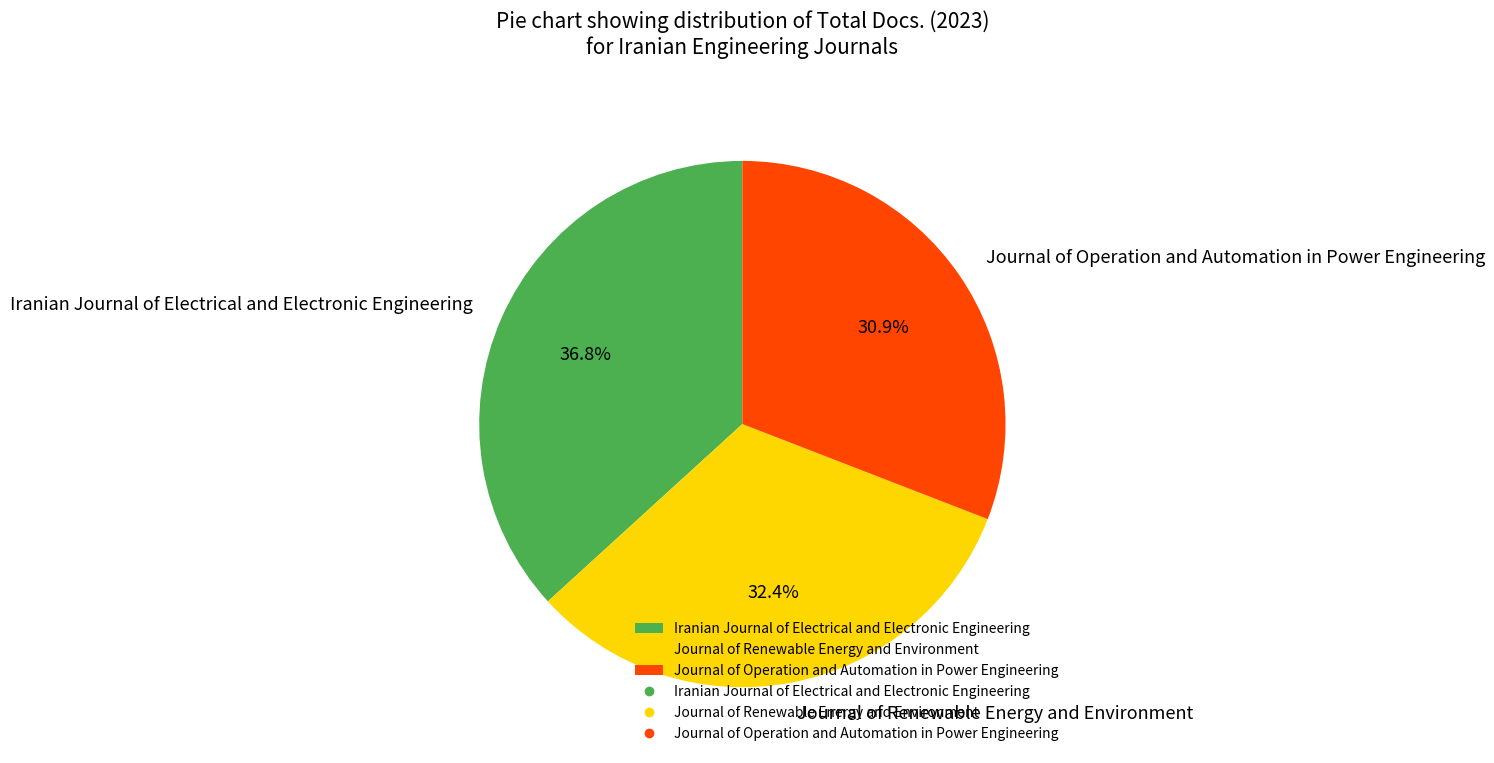

Approximately how many times larger is the value at Journal of Renewable Energy and Environment compared to Journal of Operation and Automation in Power Engineering?

1.0